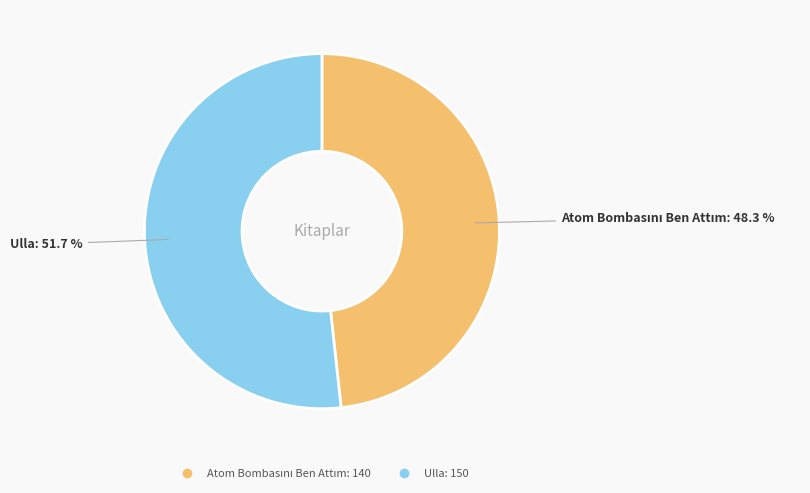

Is it true that Ulla is 52% of the pie?

True